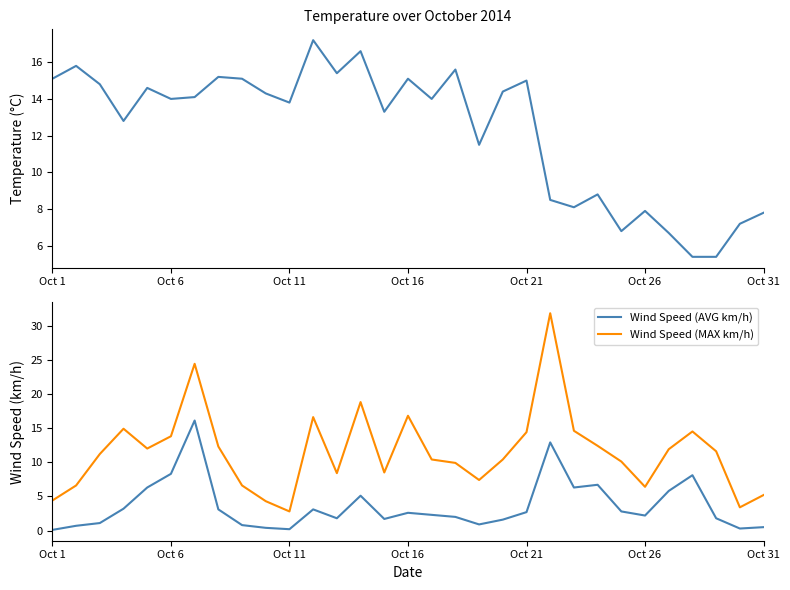

The Wind Speed (AVG km/h) series shows 1.1 at 14. True or false?

False